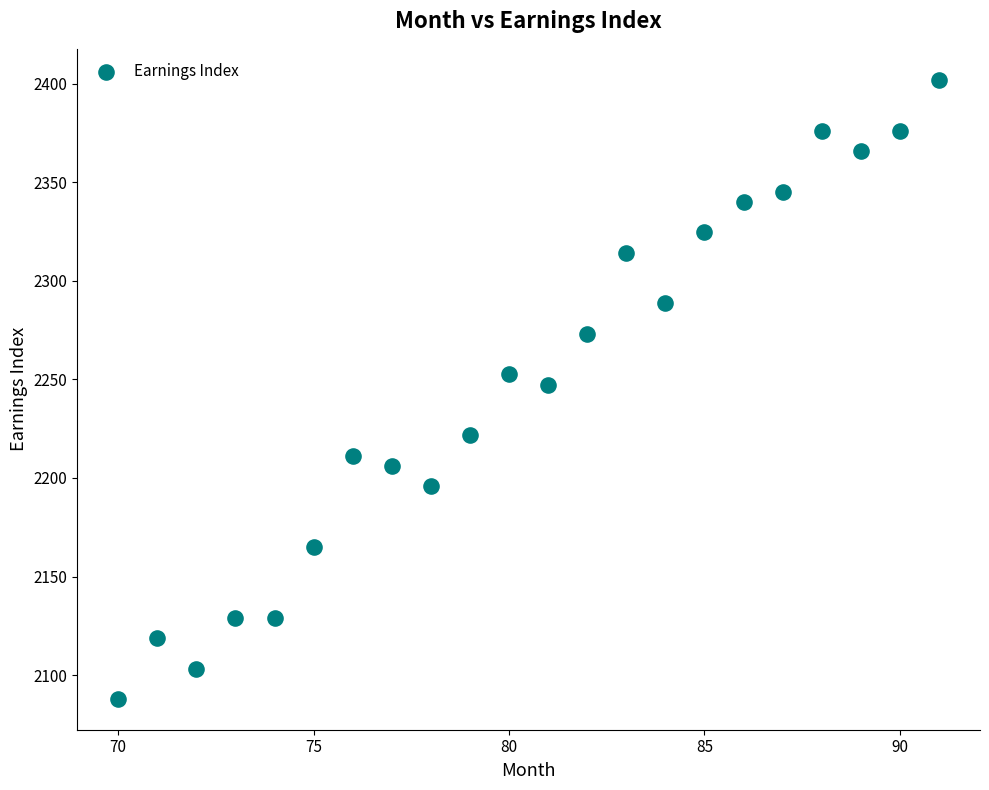

What is the range of X values (max minus min)?

21